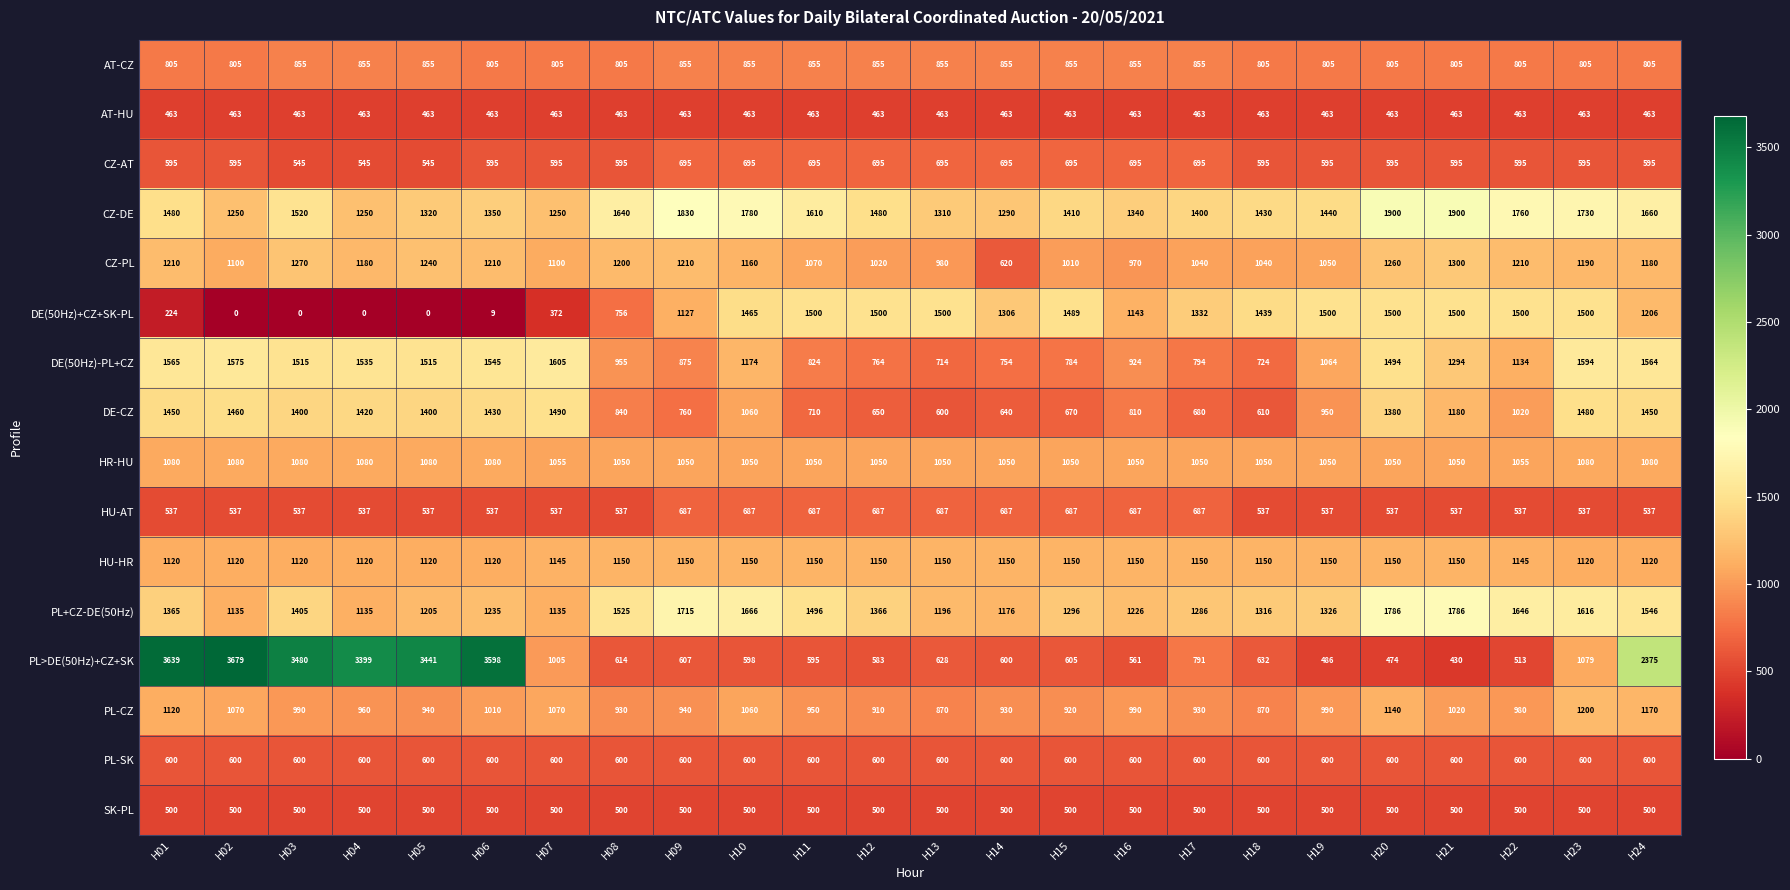

Which series has the widest spread of values?

PL>DE(50Hz)+CZ+SK